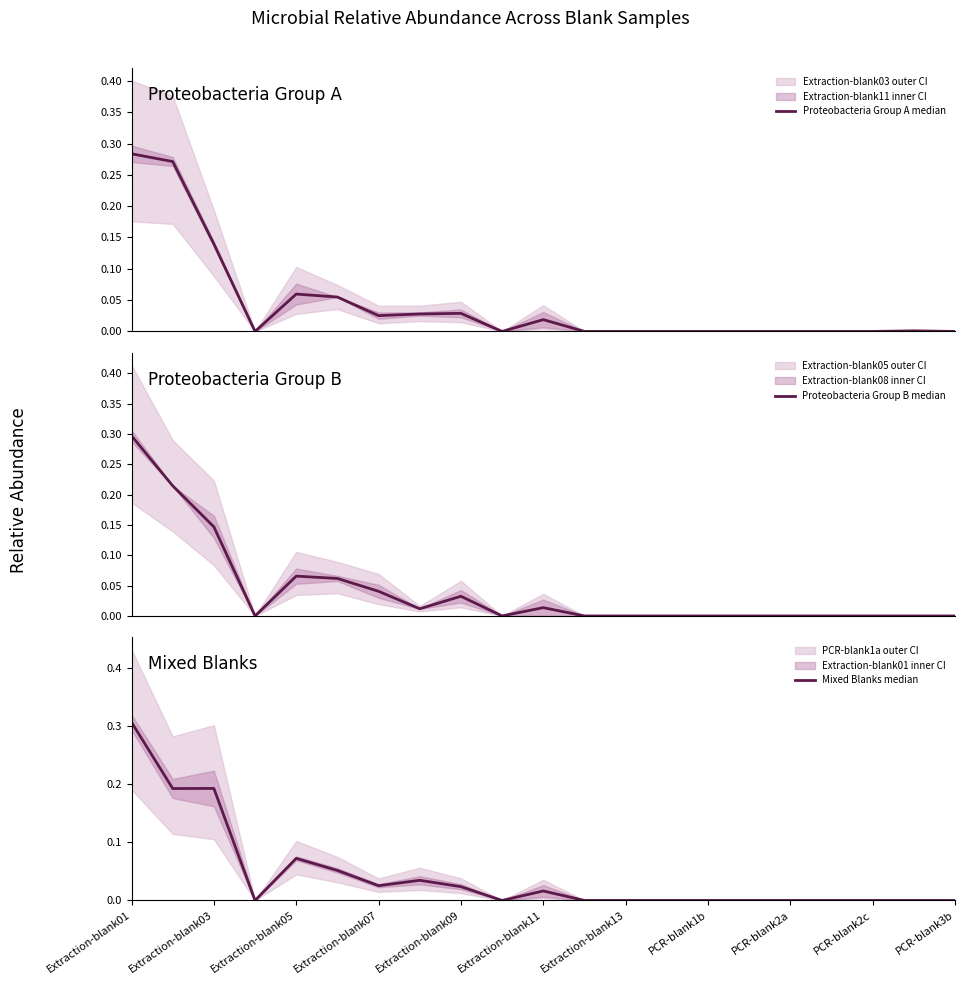

At which category is the sum across all series the highest?

Extraction-blank01